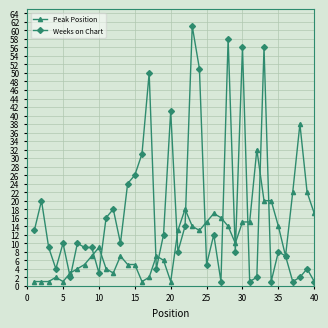

List the series in order of their peak value, lowest first.

Peak Position, Weeks on Chart